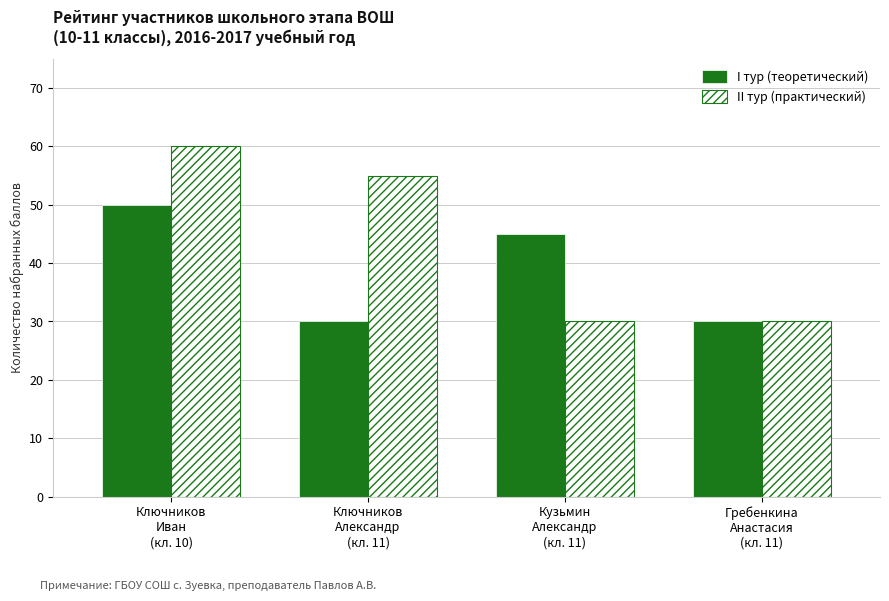

Reading right to left, extract all data points from this chart.

I тур (теоретический): 30	45	30	50
II тур (практический): 30	30	55	60